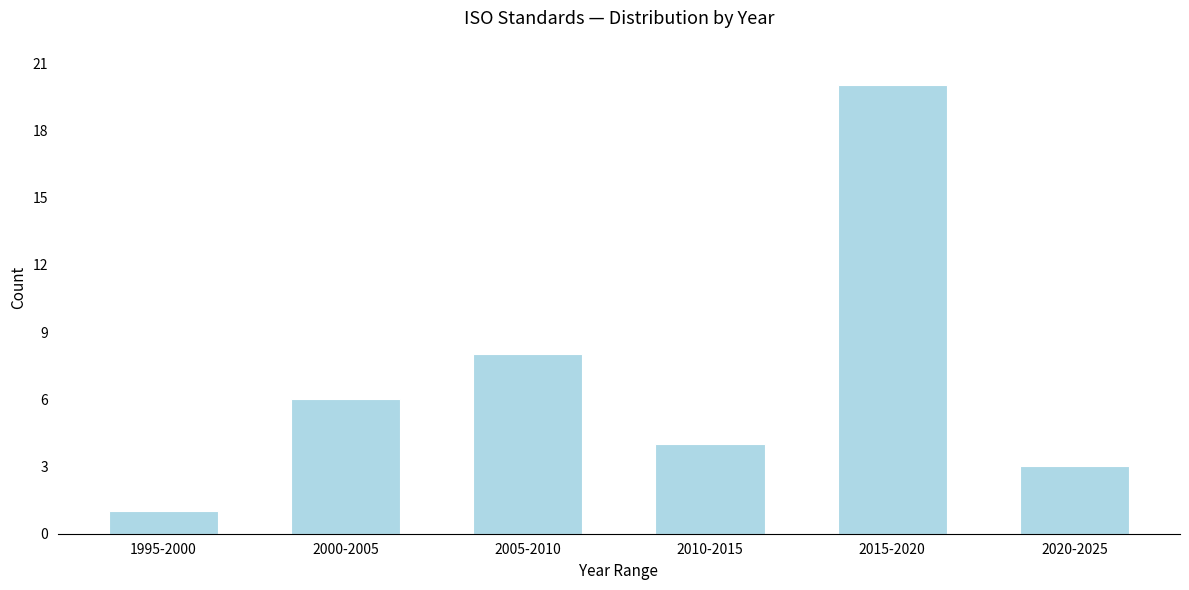

Reading left to right, what are all the values shown in this chart?

1995-2000=1	2000-2005=6	2005-2010=8	2010-2015=4	2015-2020=20	2020-2025=3